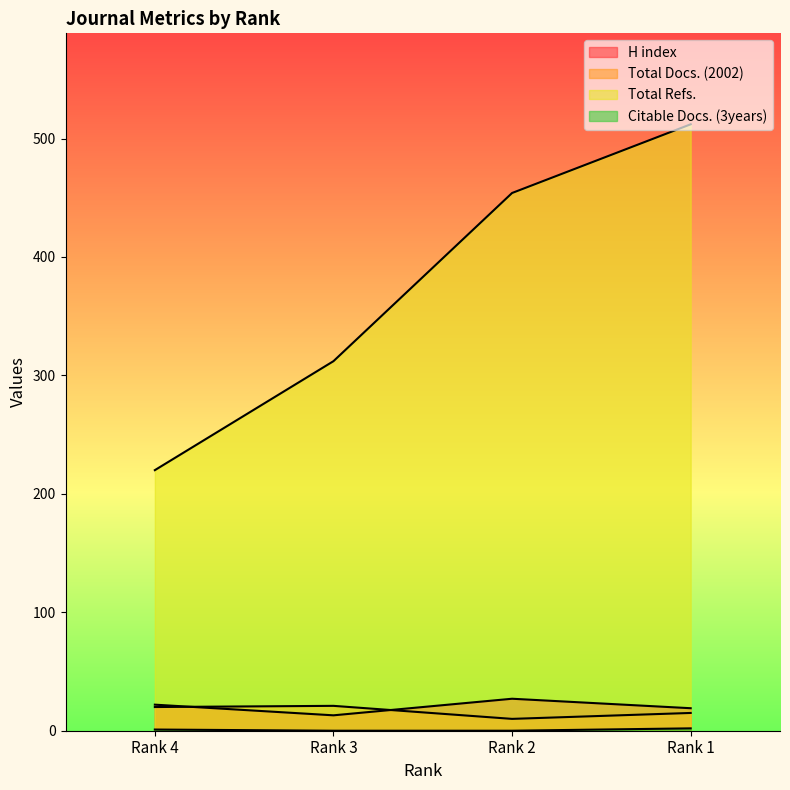

At which label does H index first exceed 22?

Rank 2